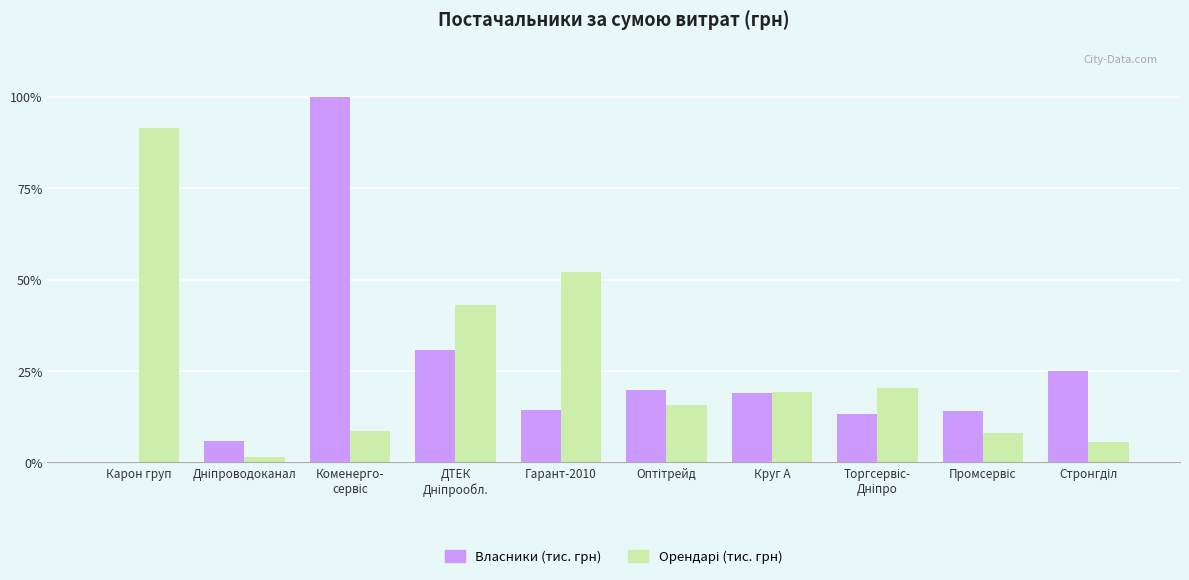

What is the greatest value displayed?

100.0